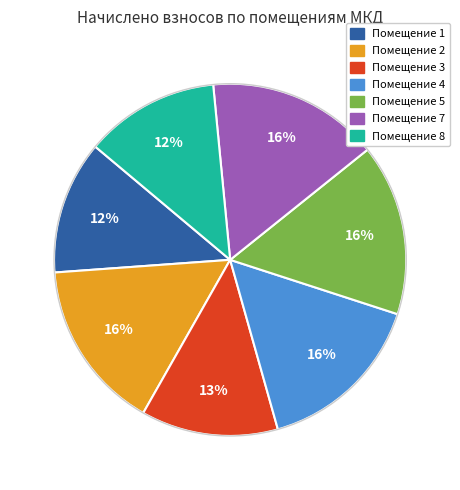

To the nearest percent, what is the difference between the largest and smallest slice percentages?

4%